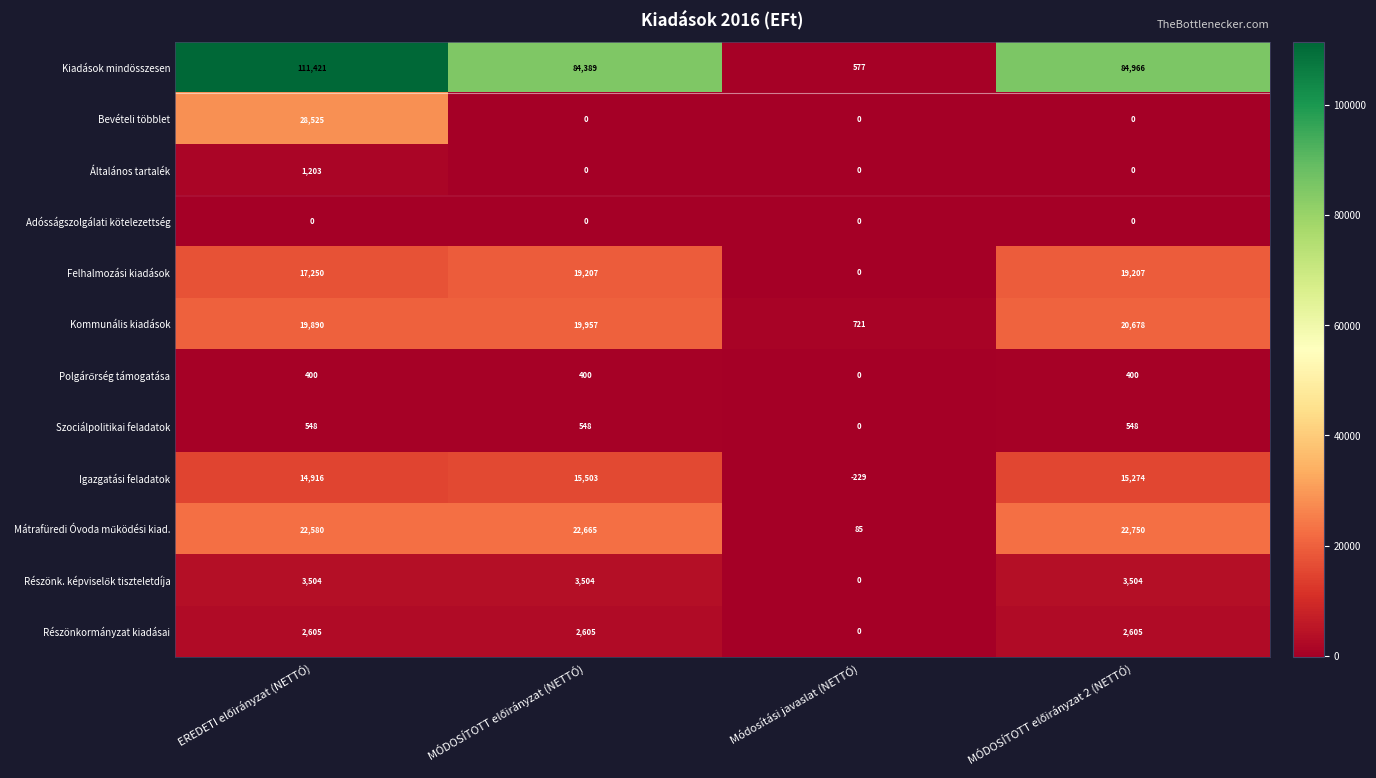

What is the minimum value shown in the chart?

-229